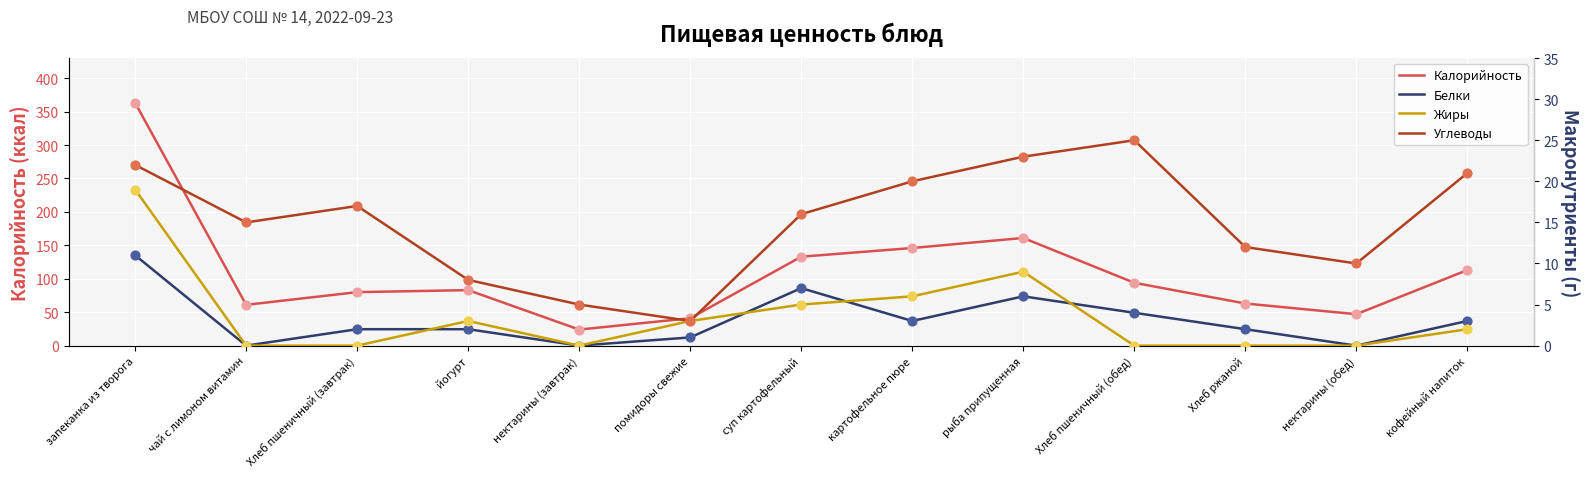

At how many categories does at least one series exceed 325?

1